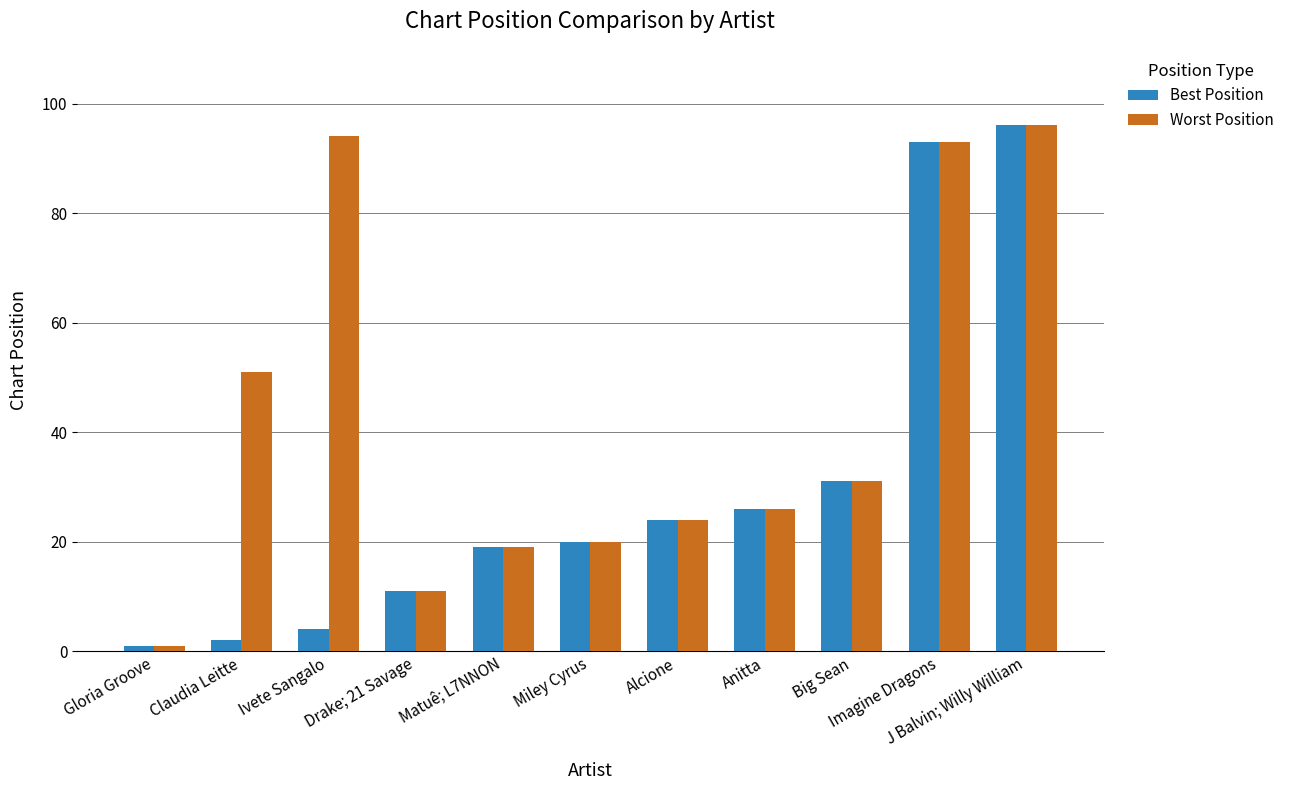

What is the smallest value displayed?

1